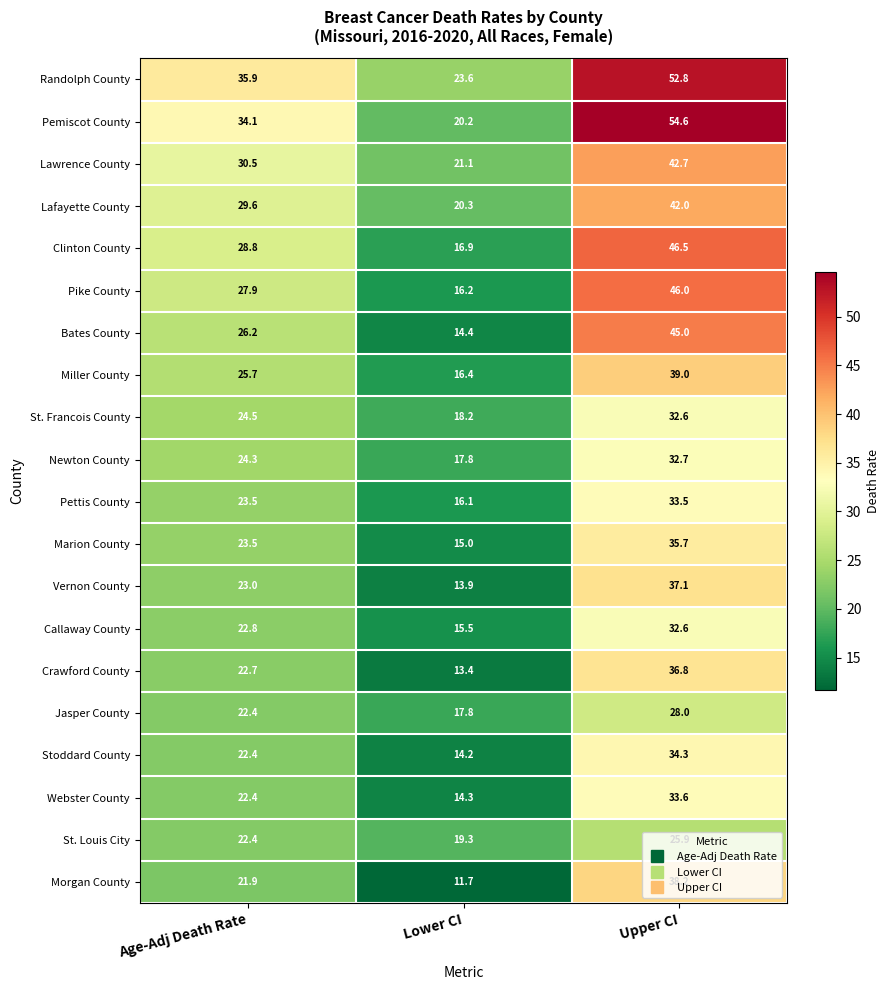

Which category has the lowest value in the Morgan County series?

Lower CI